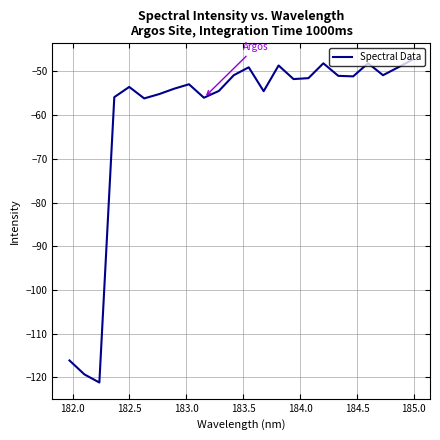

What is the difference between the maximum and minimum values?

73.9